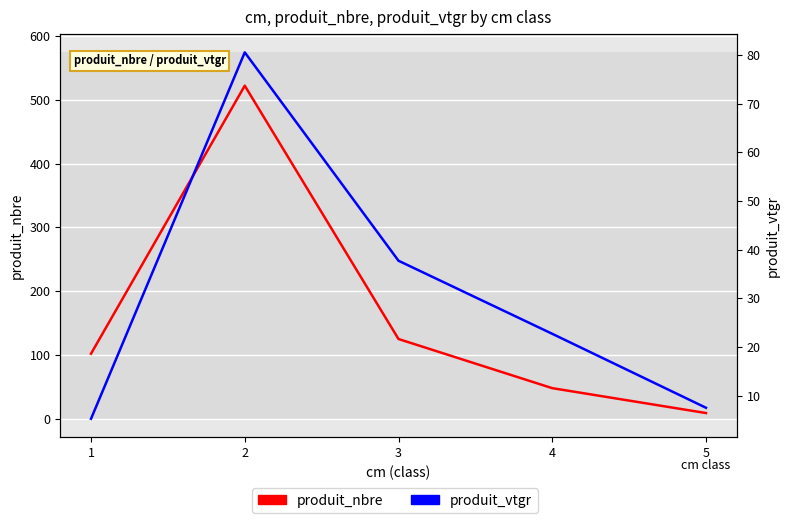

Reading left to right, transcribe all the data shown in this chart.

produit_nbre: 102.0	522.0	125.0	48.0	9.0
produit_vtgr: 5.3	80.5	37.7	22.7	7.5